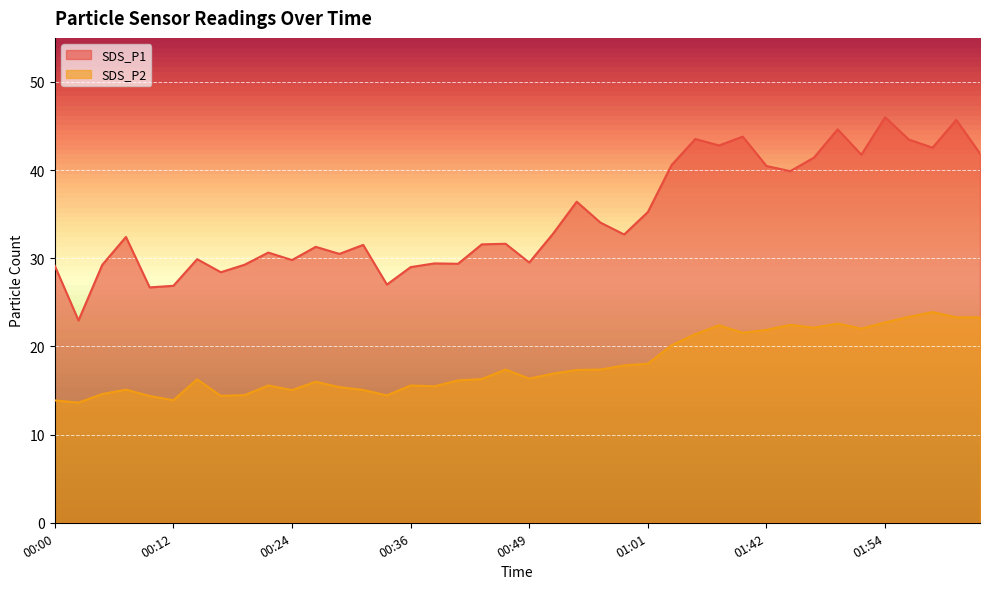

What is the sum of all SDS_P1 values?

1385.9